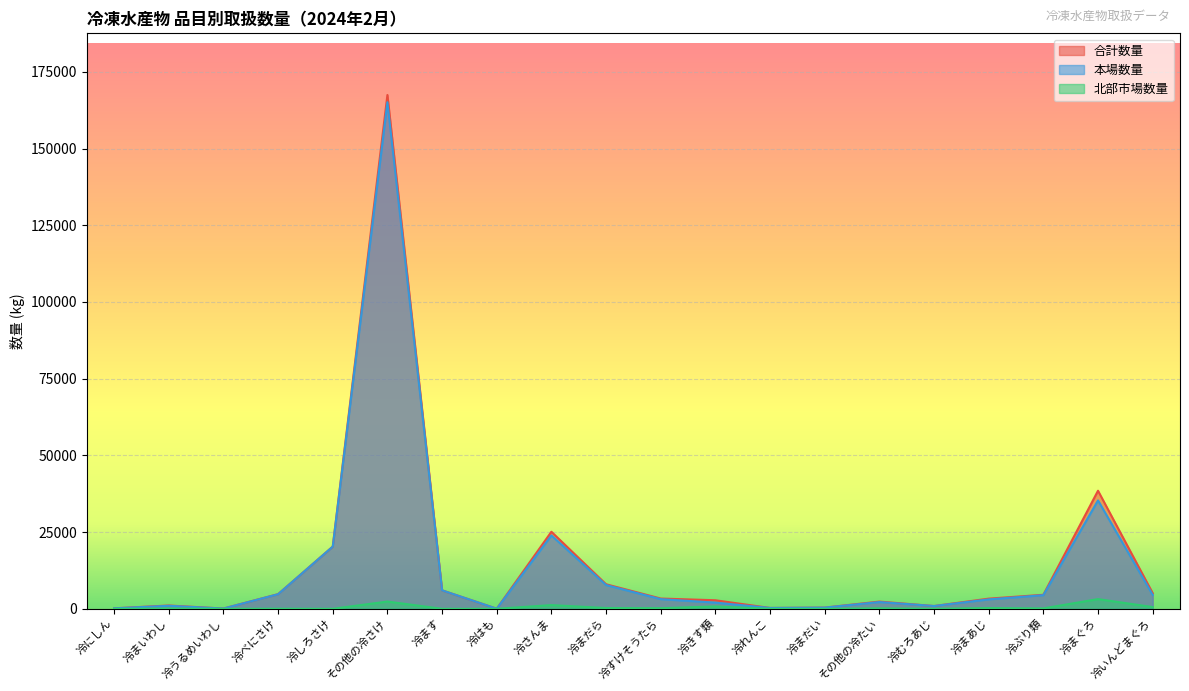

At which label does 合計数量 reach its peak?

その他の冷さけ